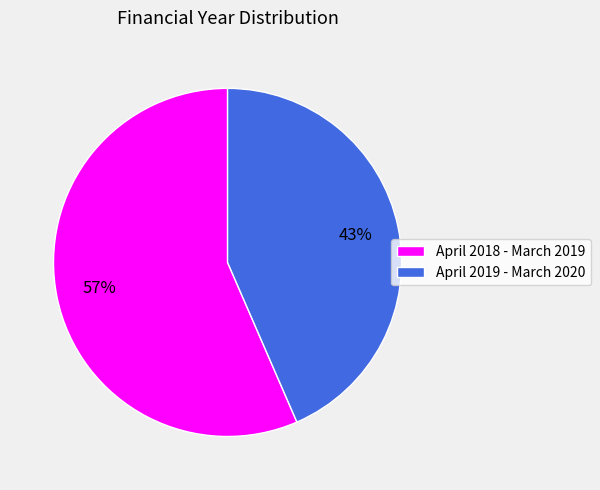

Is it true that April 2019 - March 2020 is 43% of the pie?

True